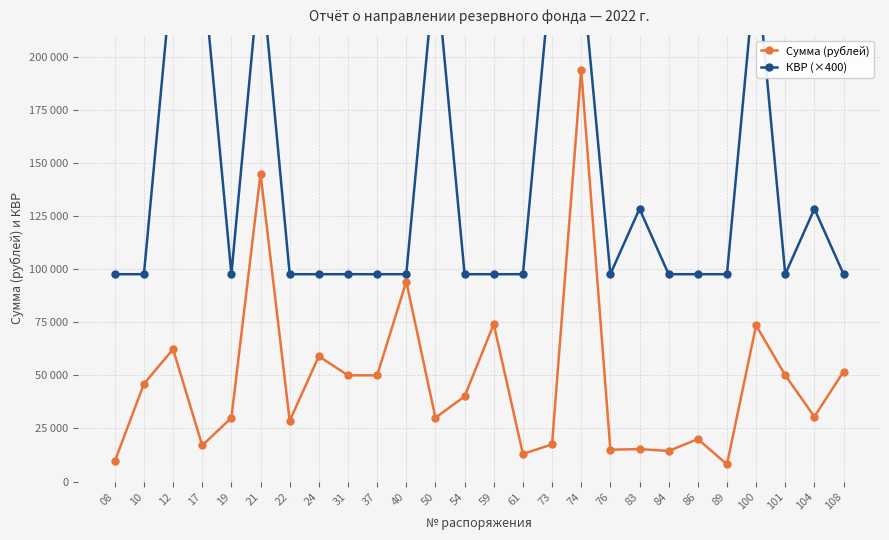

Rank the series by their average value, from lowest to highest.

Сумма (рублей), КВР (×400)